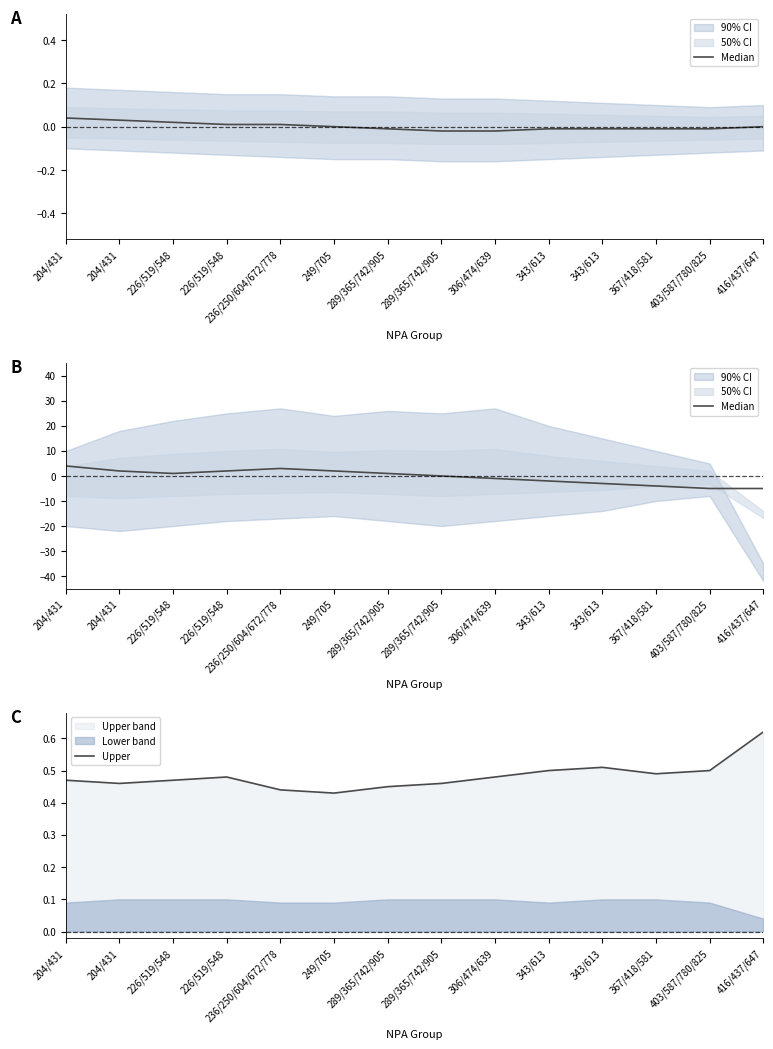

Which series ends up on top after the final intersection of Upper and Median?

Upper